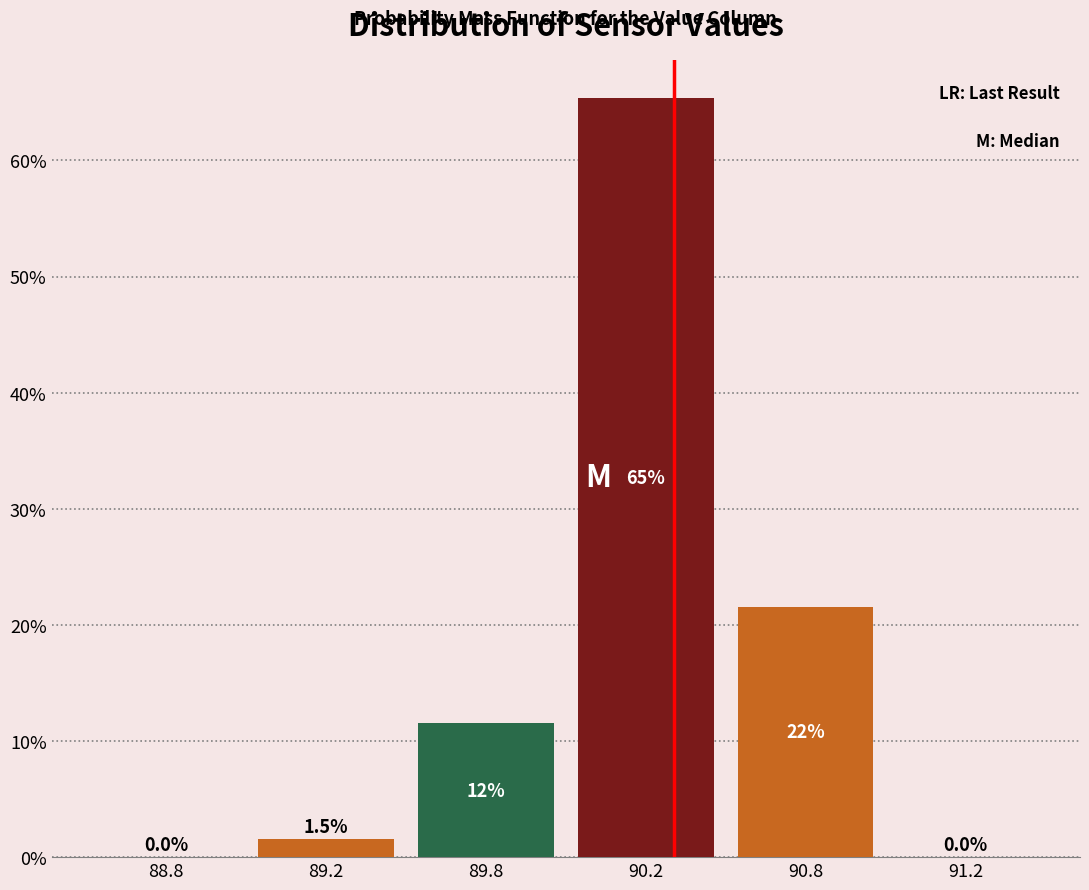

Reading left to right, extract all data points from this chart.

88.8=0.0	89.2=1.5	89.8=11.5	90.2=65.4	90.8=21.5	91.2=0.0